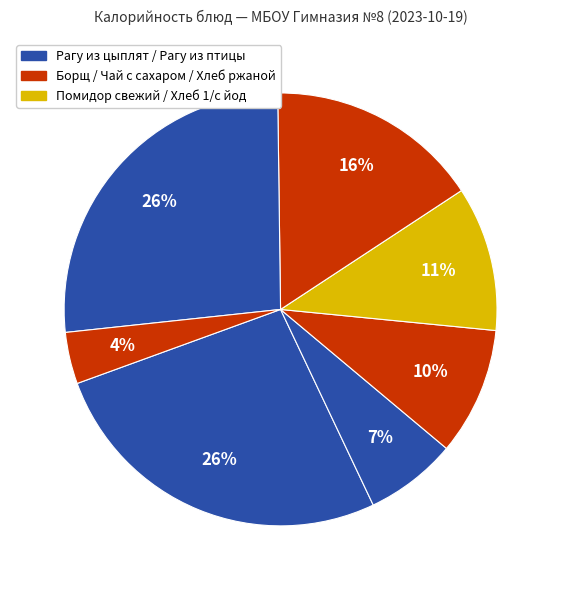

How many slices are in this pie chart?

7